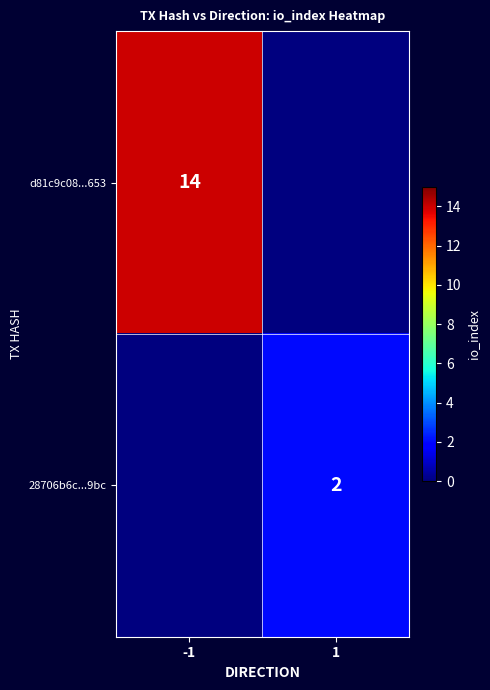

True or false: 28706b6c...9bc has a value of 1 at 1.

False